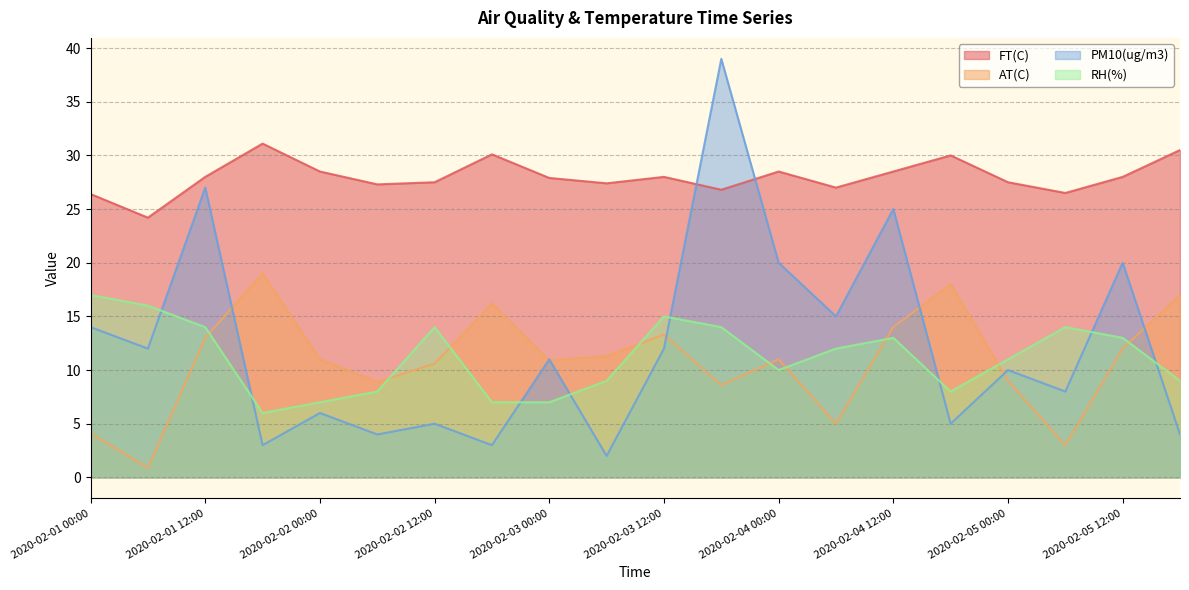

What is the smallest value displayed?

0.9